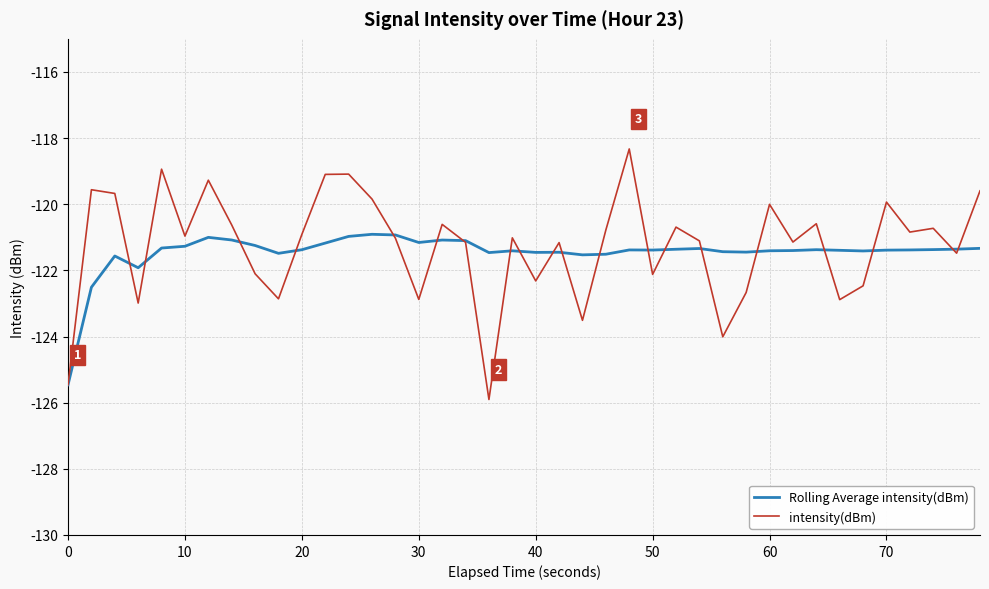

What is the sum of all intensity(dBm) values?

-4850.4